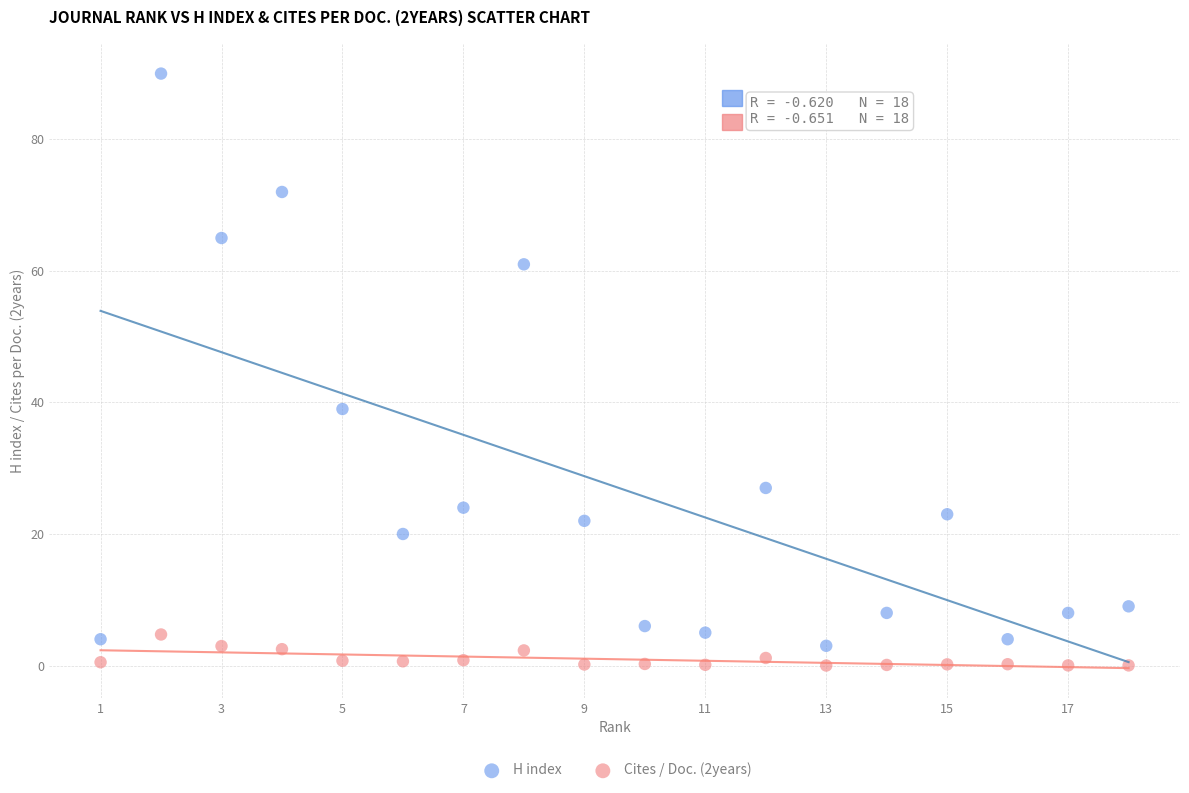

Across all data points, what is the range of X values (max minus min)?

17.0